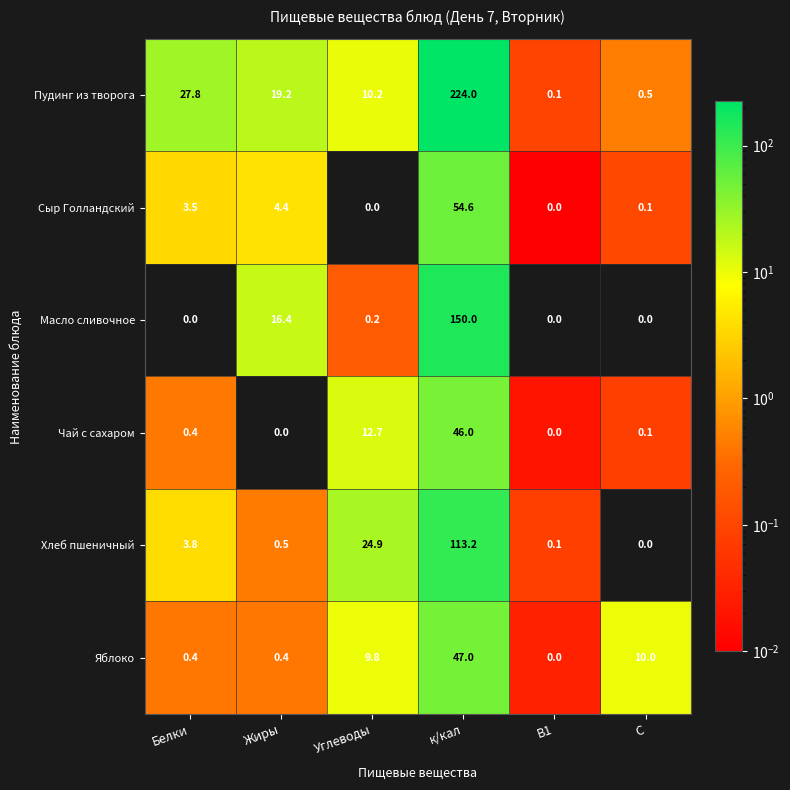

At Жиры, list the series in order from smallest to largest.

Чай с сахаром, Яблоко, Хлеб пшеничный, Сыр Голландский, Масло сливочное, Пудинг из творога